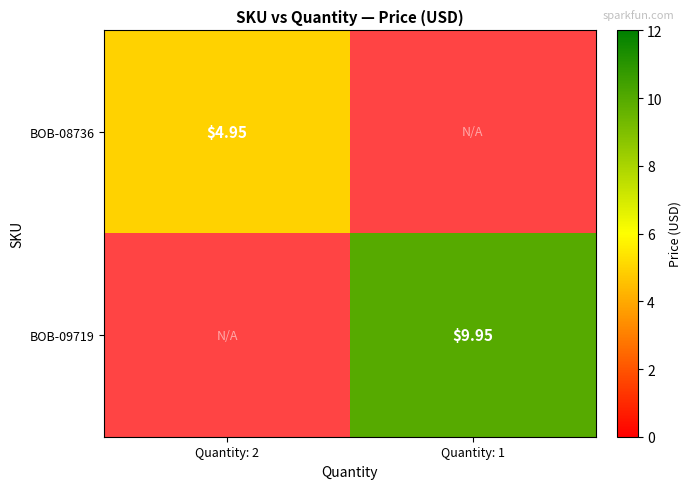

True or false: BOB-09719 has a value of 16.5 at Quantity: 1.

False